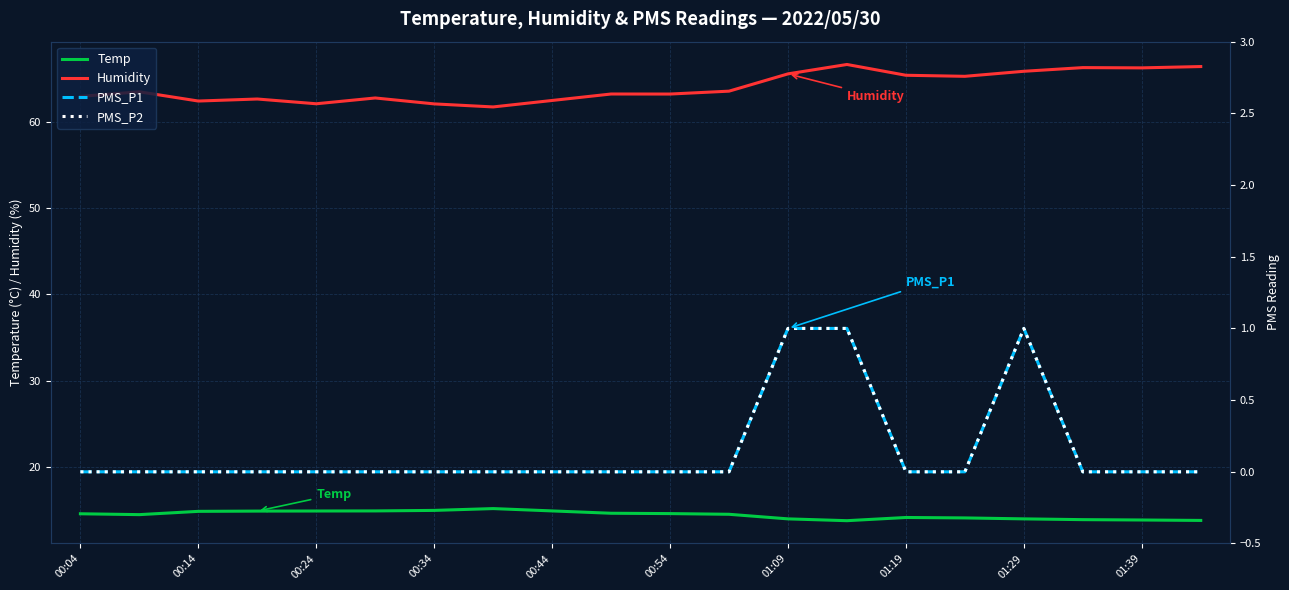

The value of Temp at 00:04 is 6.1. True or false?

False